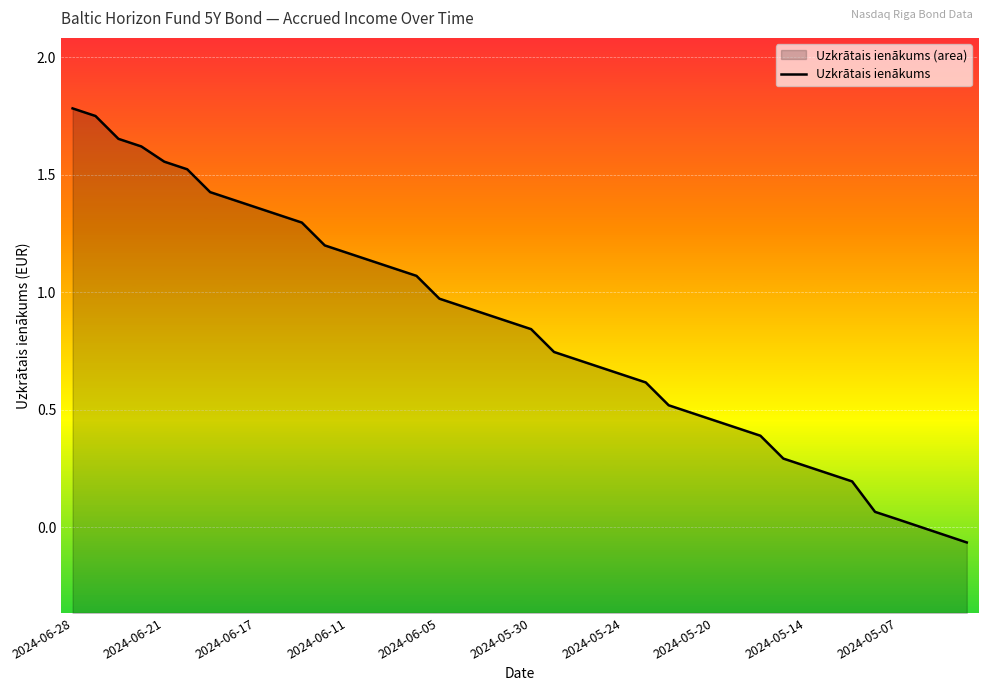

Which has a higher value, 2024-05-07 or 2024-06-05?

2024-06-05